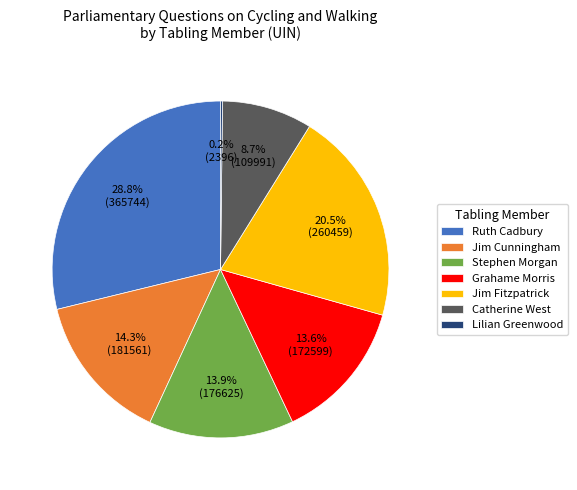

Does any single category account for the majority?

No